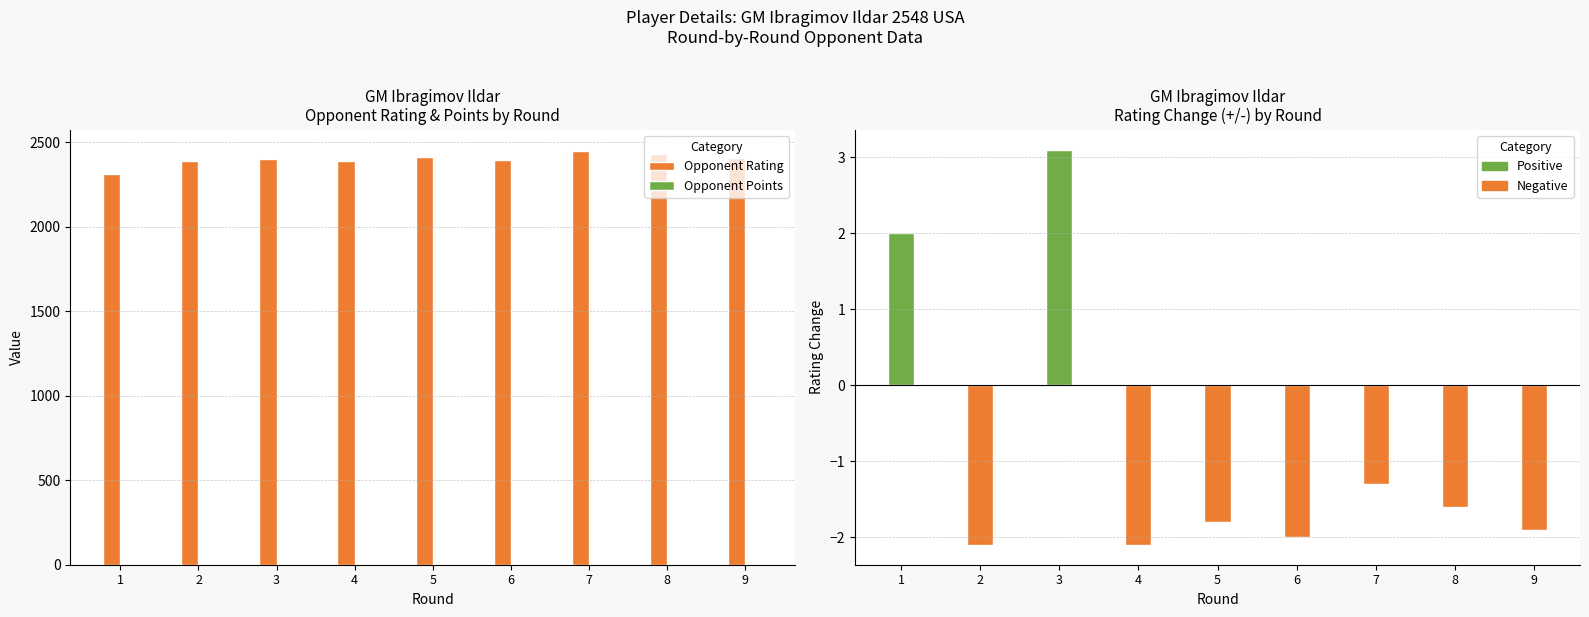

At 2, list the series in order from largest to smallest.

Opponent Rating, Opponent Points, Rating +/-